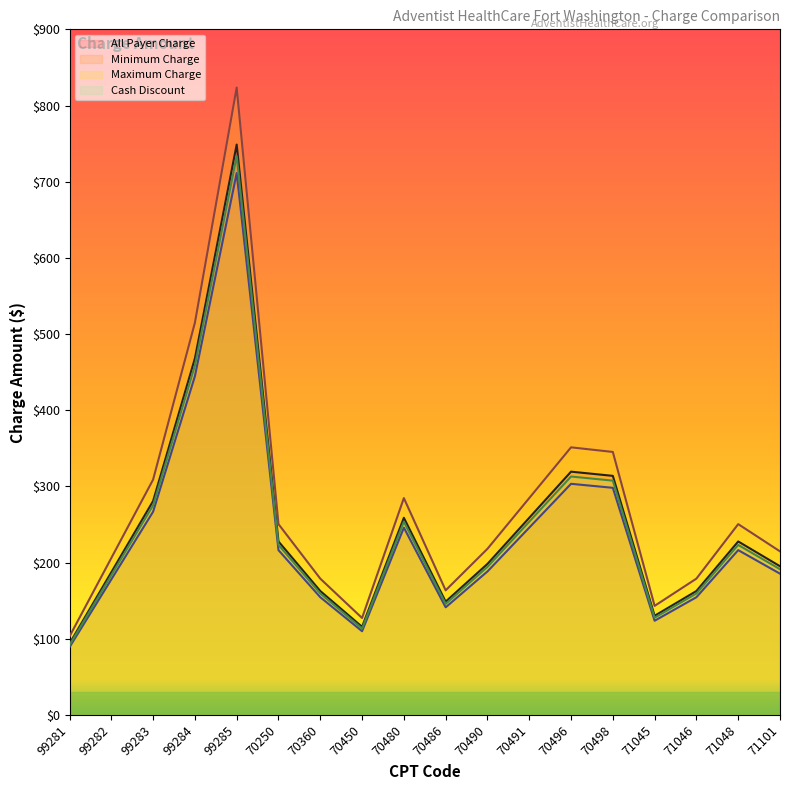

Does the chart display data point markers on the line(s)?

No